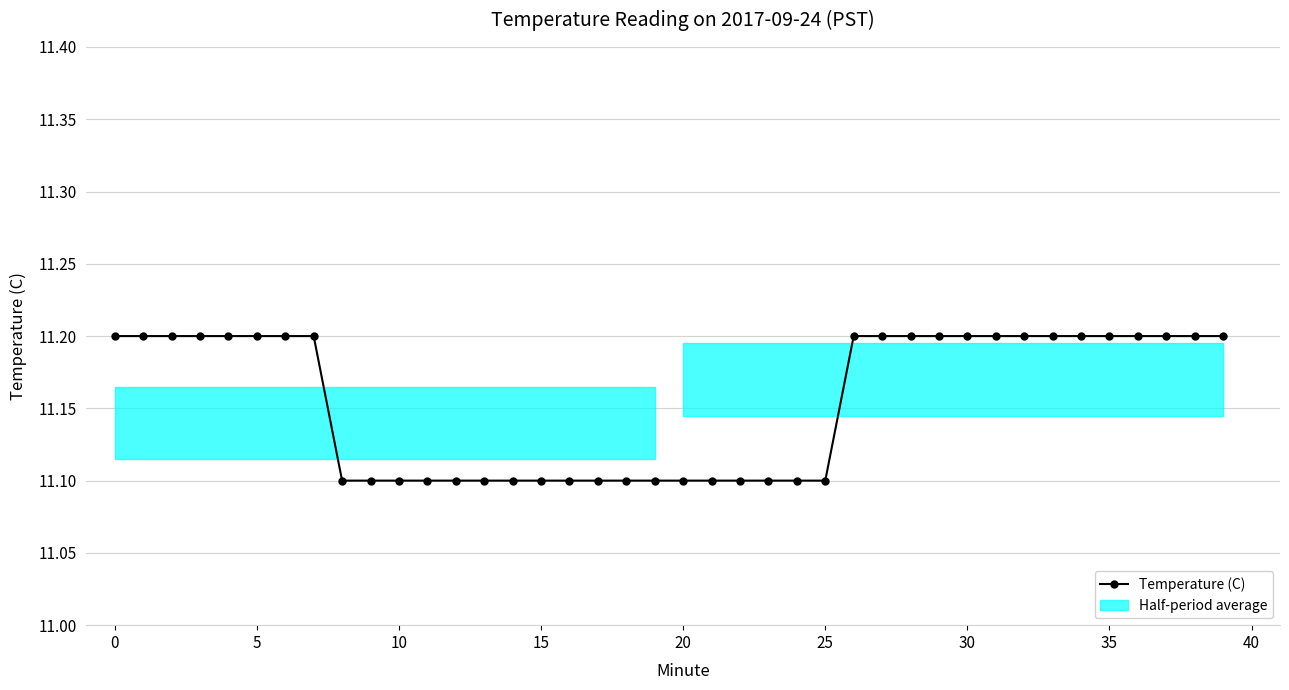

True or false: the data shows 11.2 at 5.

True